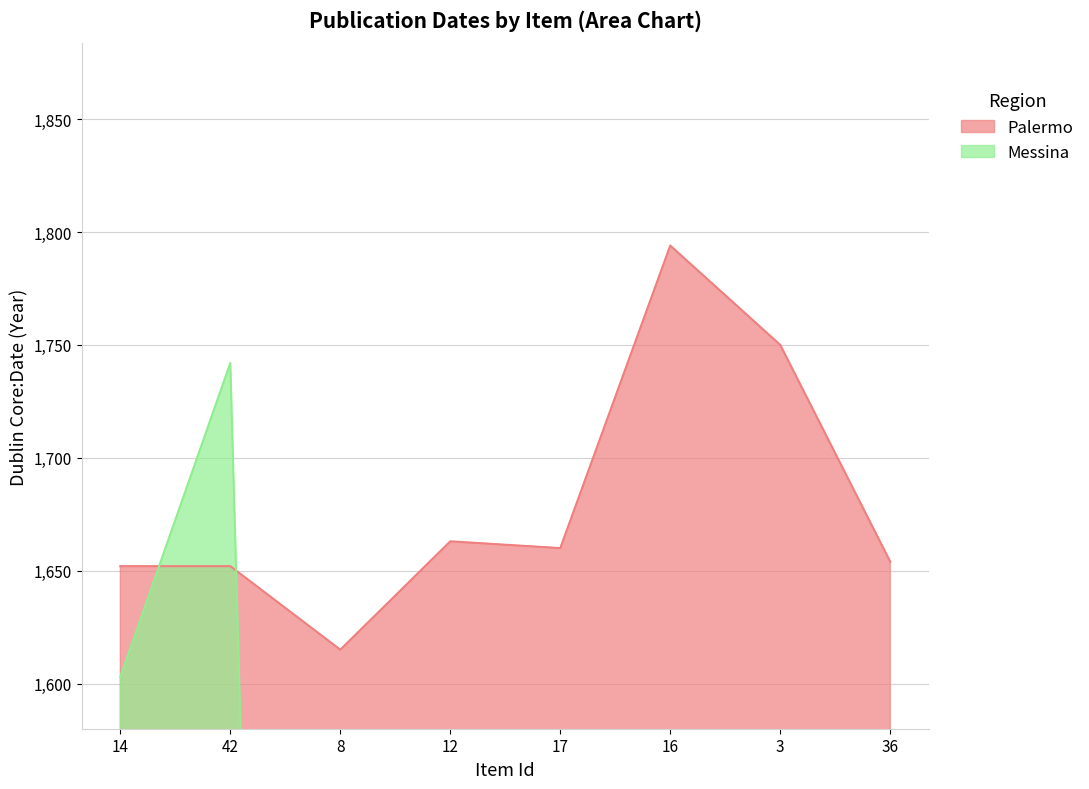

Does the chart display data point markers on the line(s)?

No